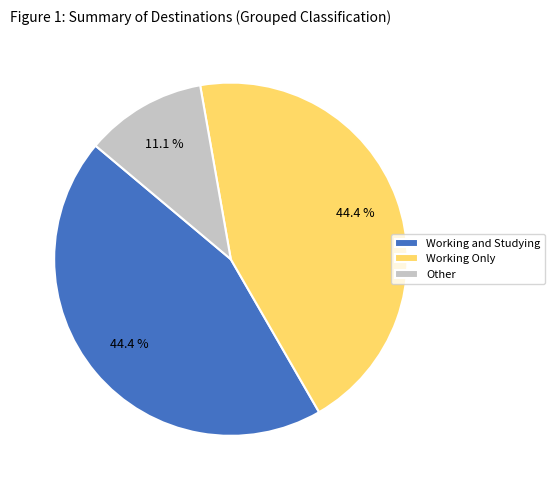

To the nearest percent, what is the difference between the largest and smallest slice percentages?

33%